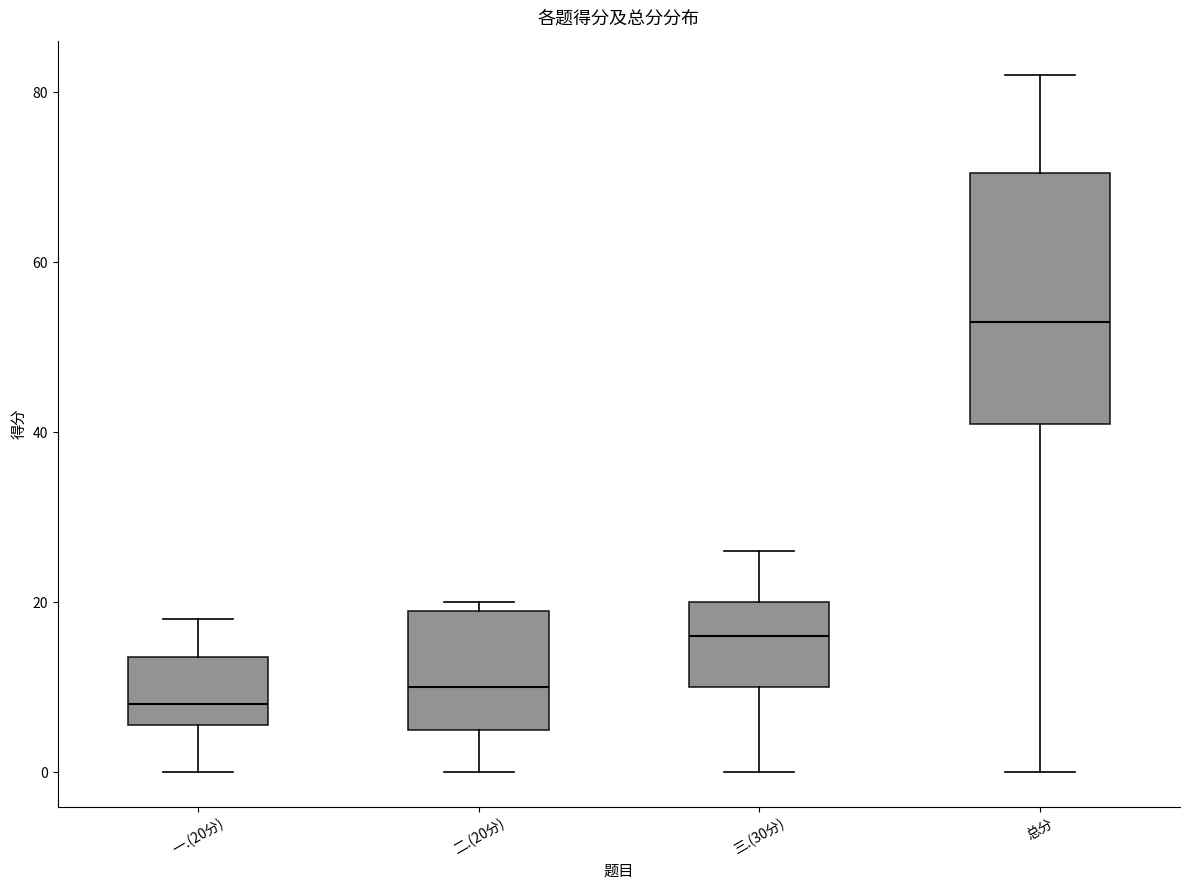

Comparing the boxes themselves (not the whiskers), which one is the tallest?

总分